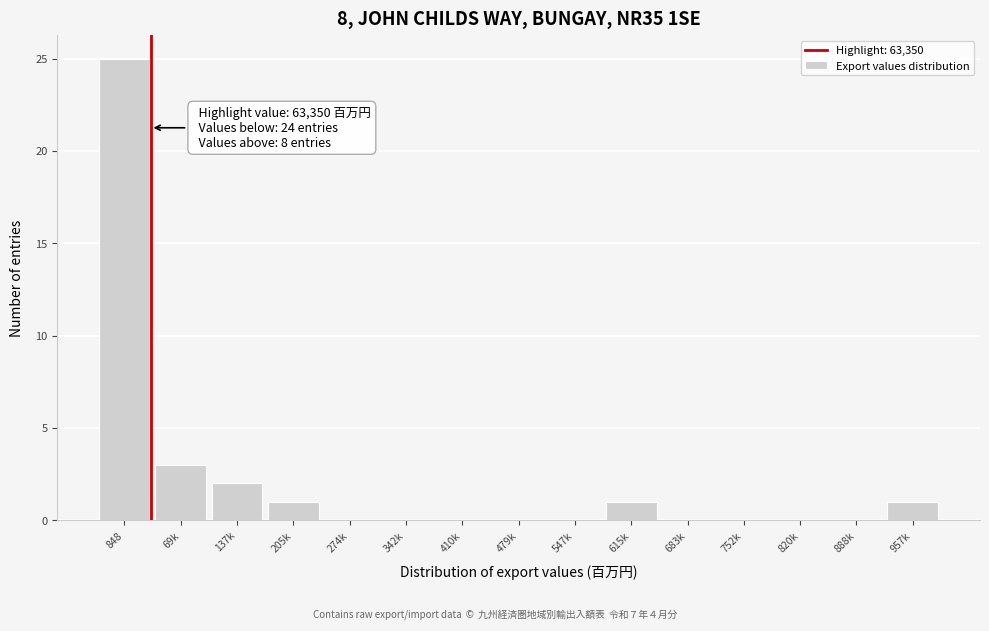

Reading left to right, extract all data points from this chart.

848=25	69k=3	137k=2	205k=1	274k=0	342k=0	410k=0	479k=0	547k=0	615k=1	683k=0	752k=0	820k=0	888k=0	957k=1